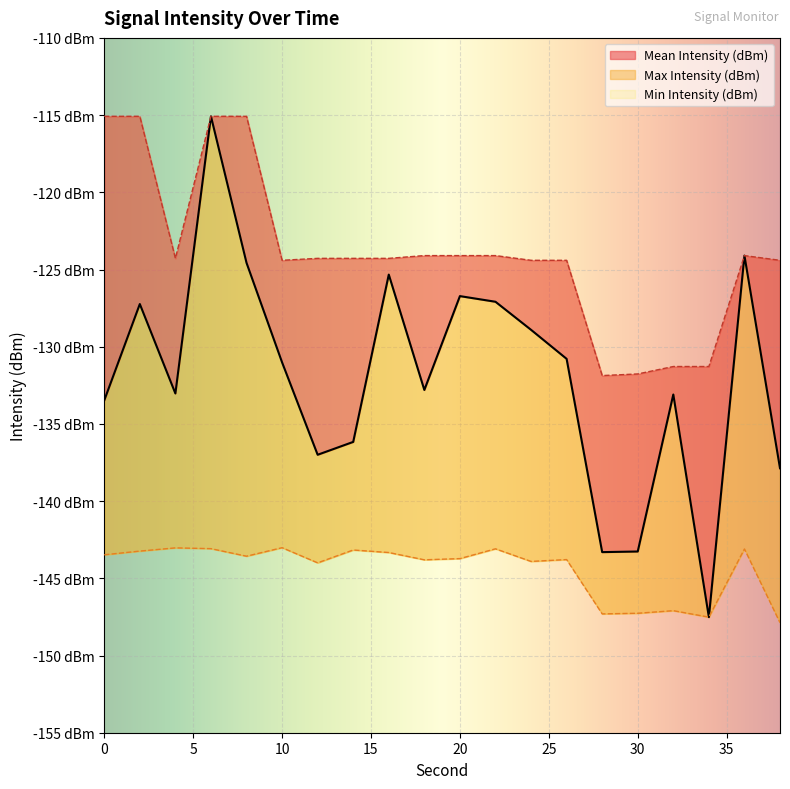

What is the value of the Min Intensity (dBm) point at the 2nd from the left?

-143.2